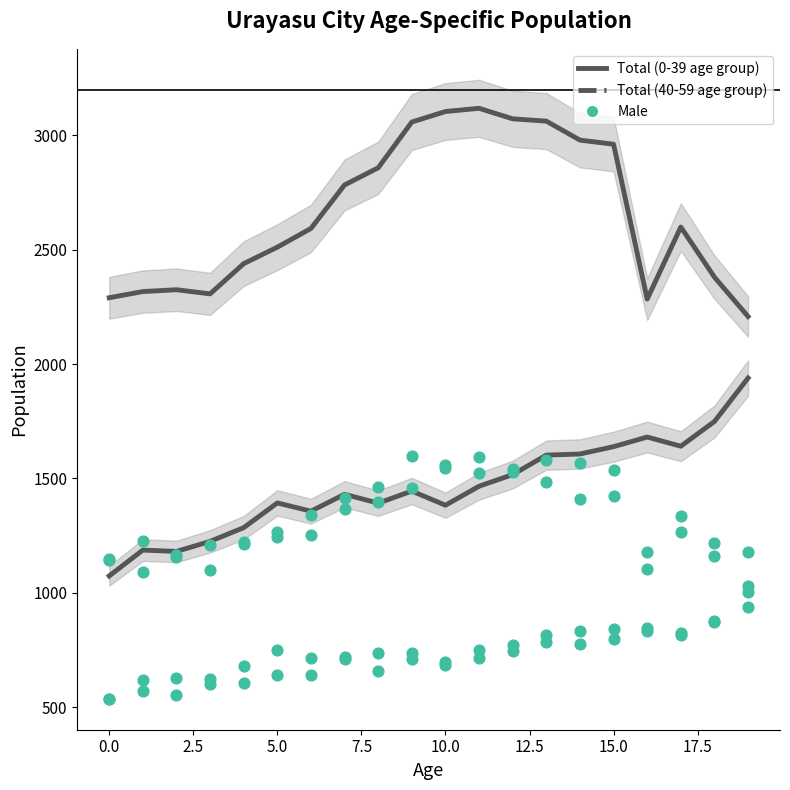

Which series has the largest total across all categories?

Total (40-59)